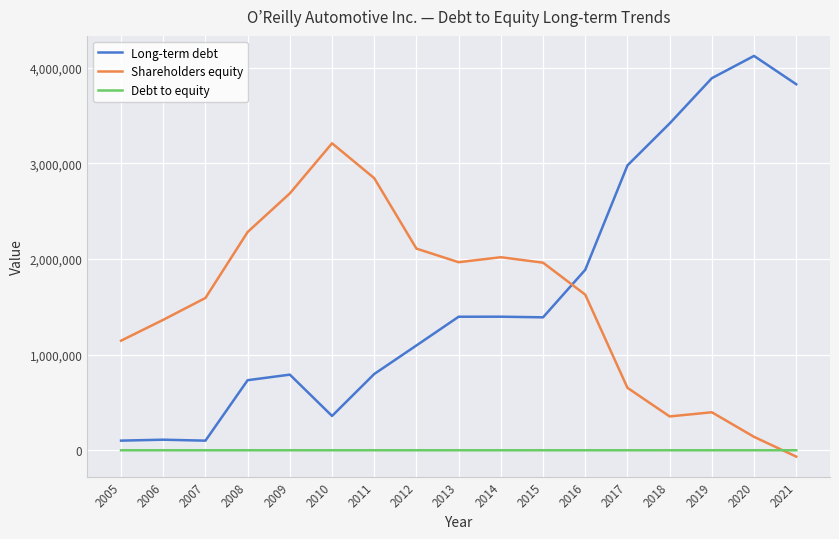

List the series in order of their peak value, lowest first.

Debt to equity, Shareholders equity, Long-term debt